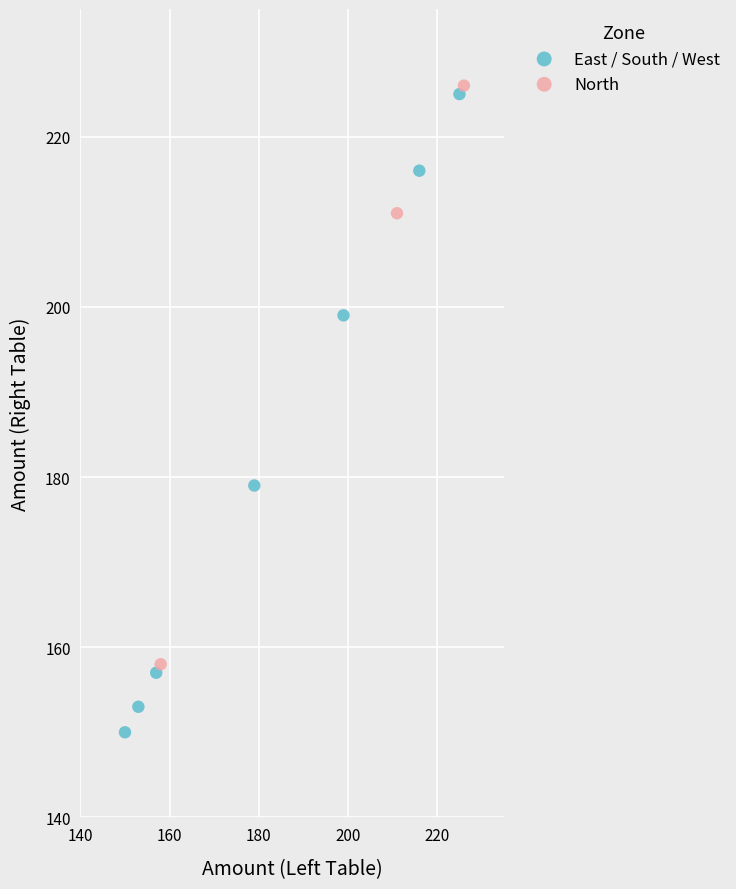

Which series contains the lowest Y value?

East / South / West